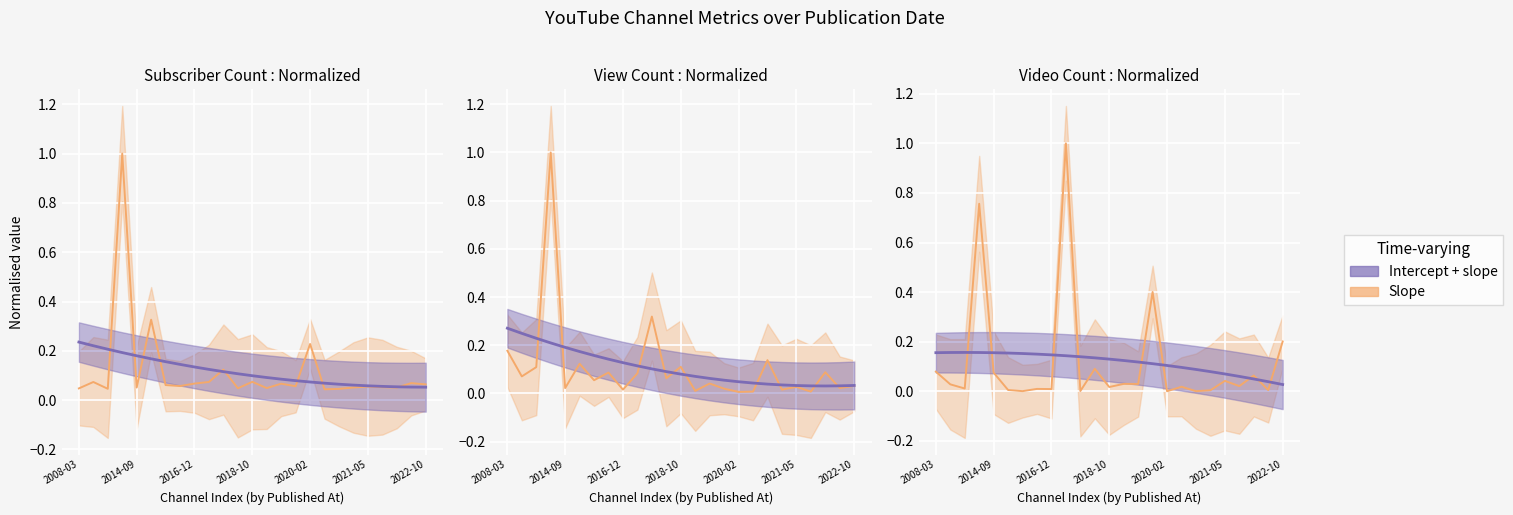

What is the label of the 4th point from the left?

2011-09-29